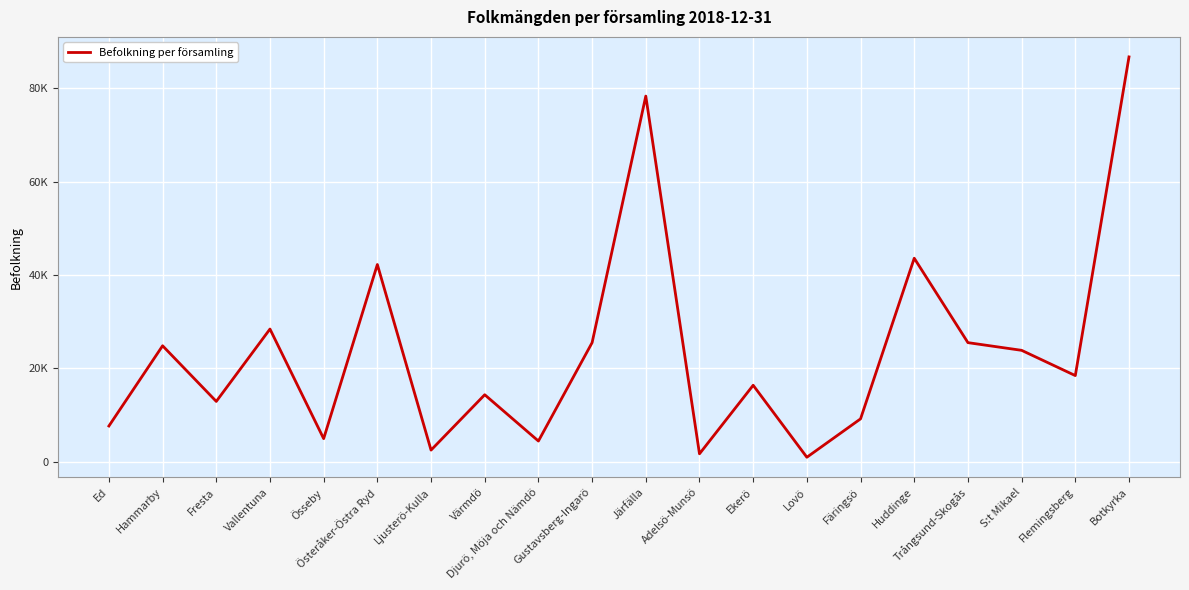

At which label does the data first exceed 18469?

Hammarby